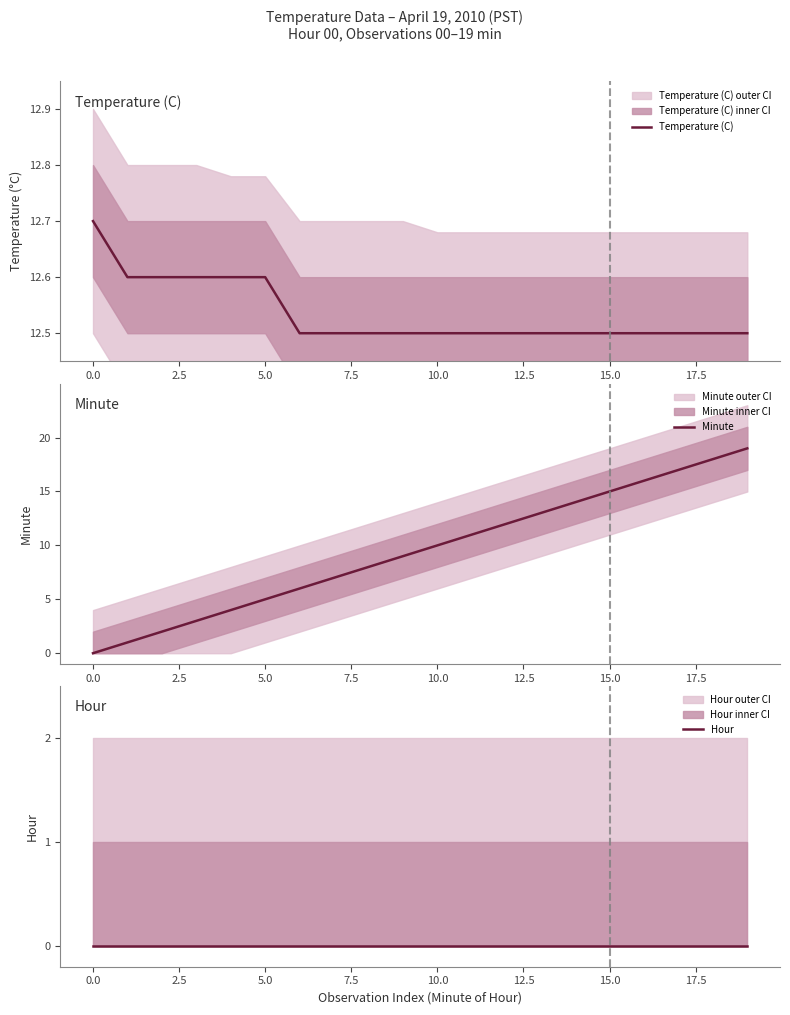

What is the minimum value for Temperature (C)?

12.5